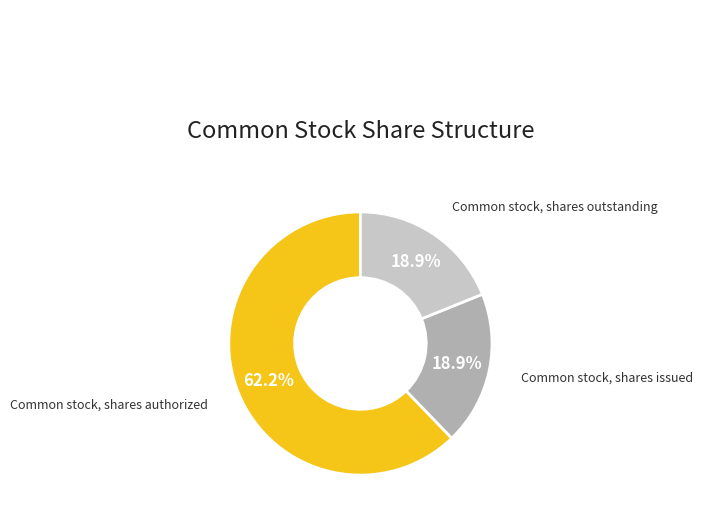

Is there any slice that represents more than half of the pie?

Yes